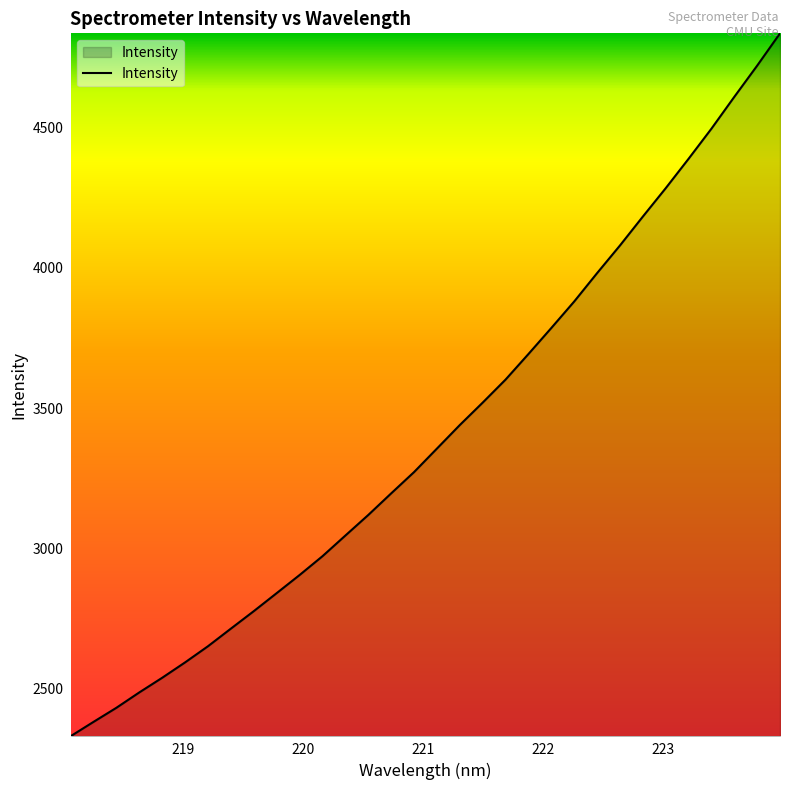

What is the greatest value displayed?

4836.8